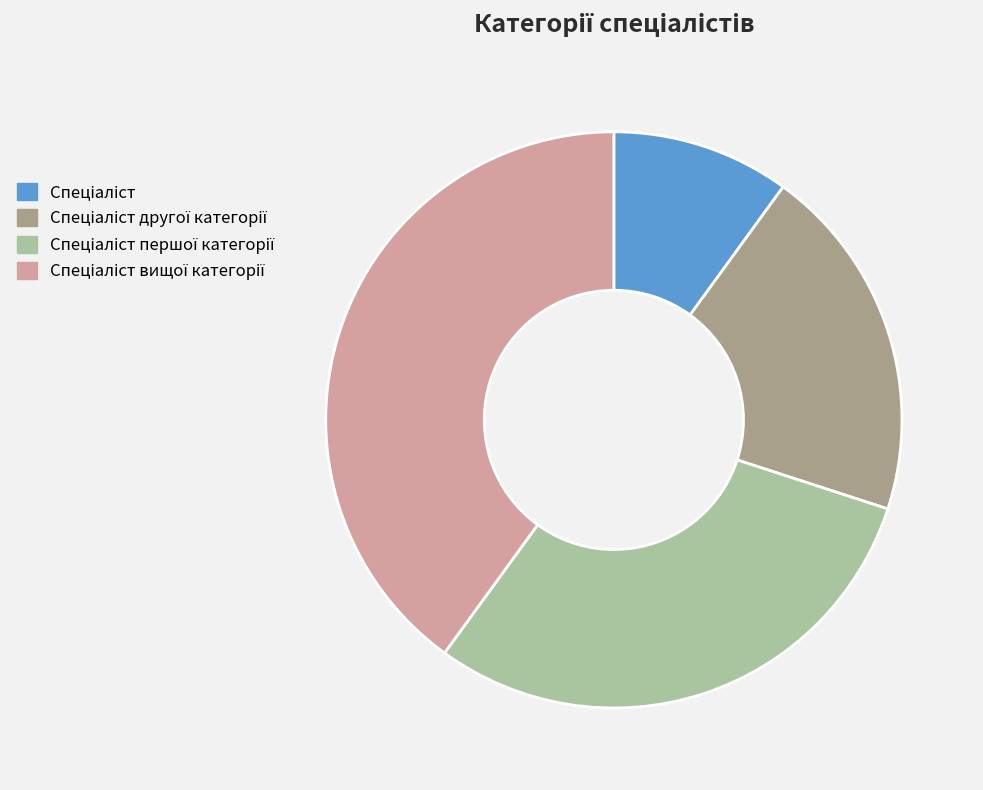

Does any single category account for the majority?

No